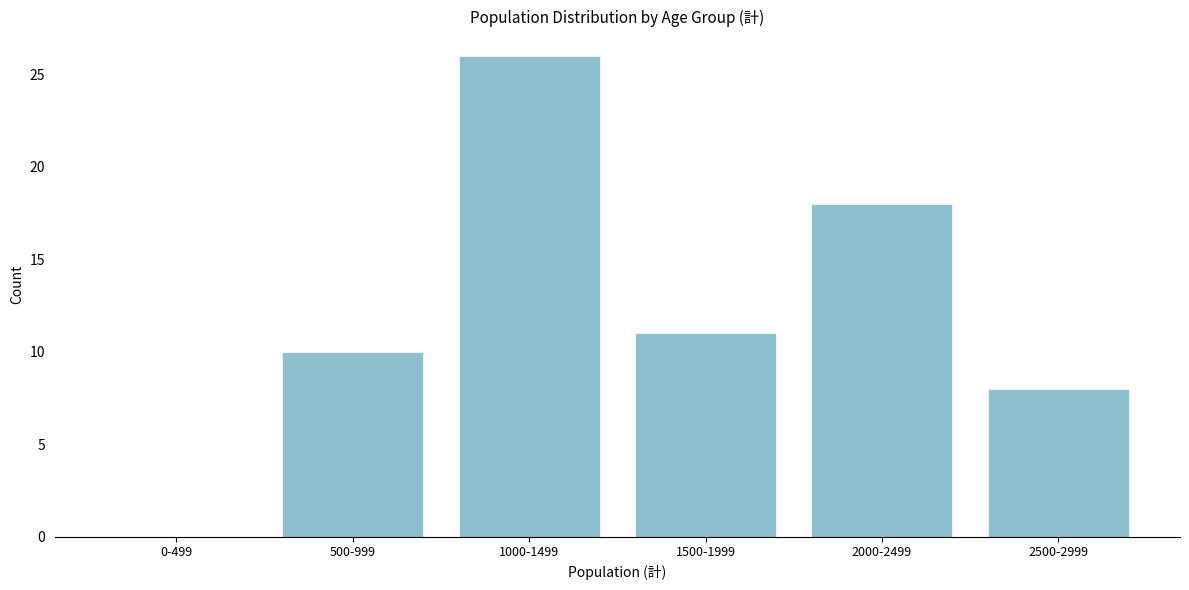

Reading right to left, extract all data points from this chart.

2500-2999=8	2000-2499=18	1500-1999=11	1000-1499=26	500-999=10	0-499=0